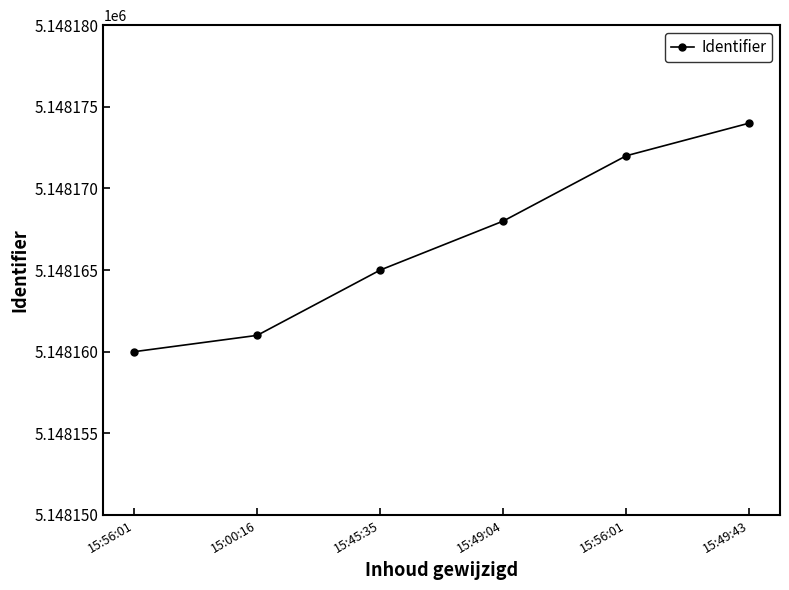

How many lines are shown in the chart?

1